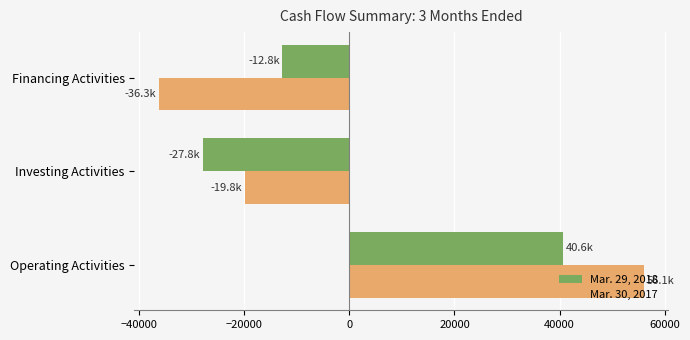

How many values in the Mar. 30, 2017 series are below -19801?

1